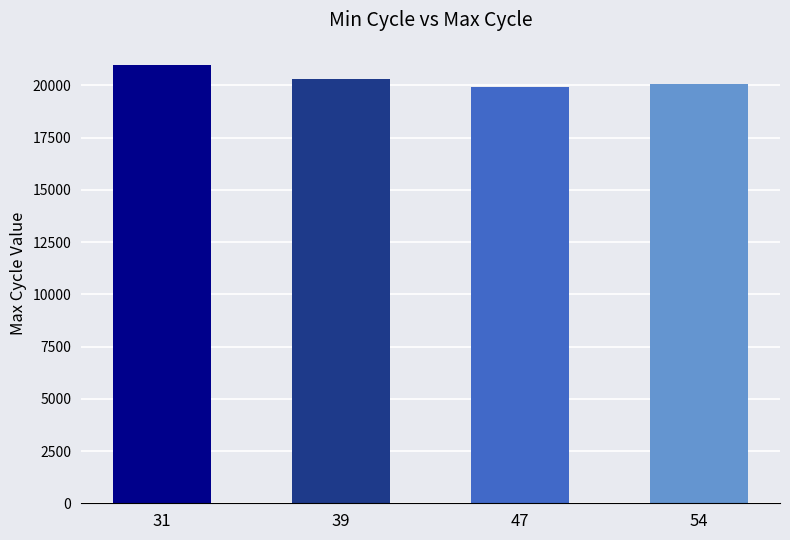

What is the value of the 1st bar from the left?

20996.0